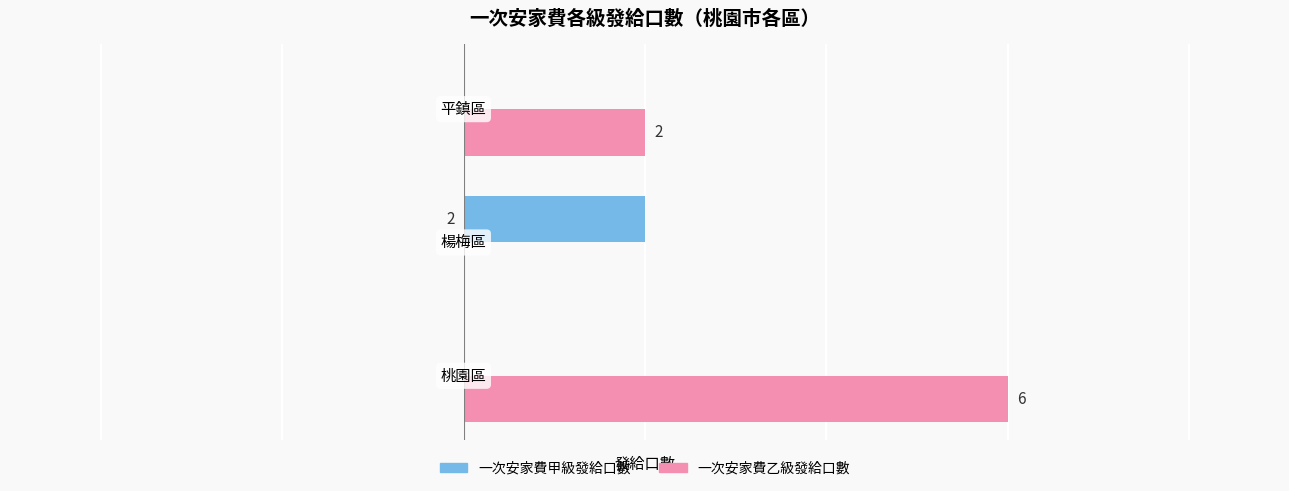

Which series has the largest total across all categories?

一次安家費乙級發給口數